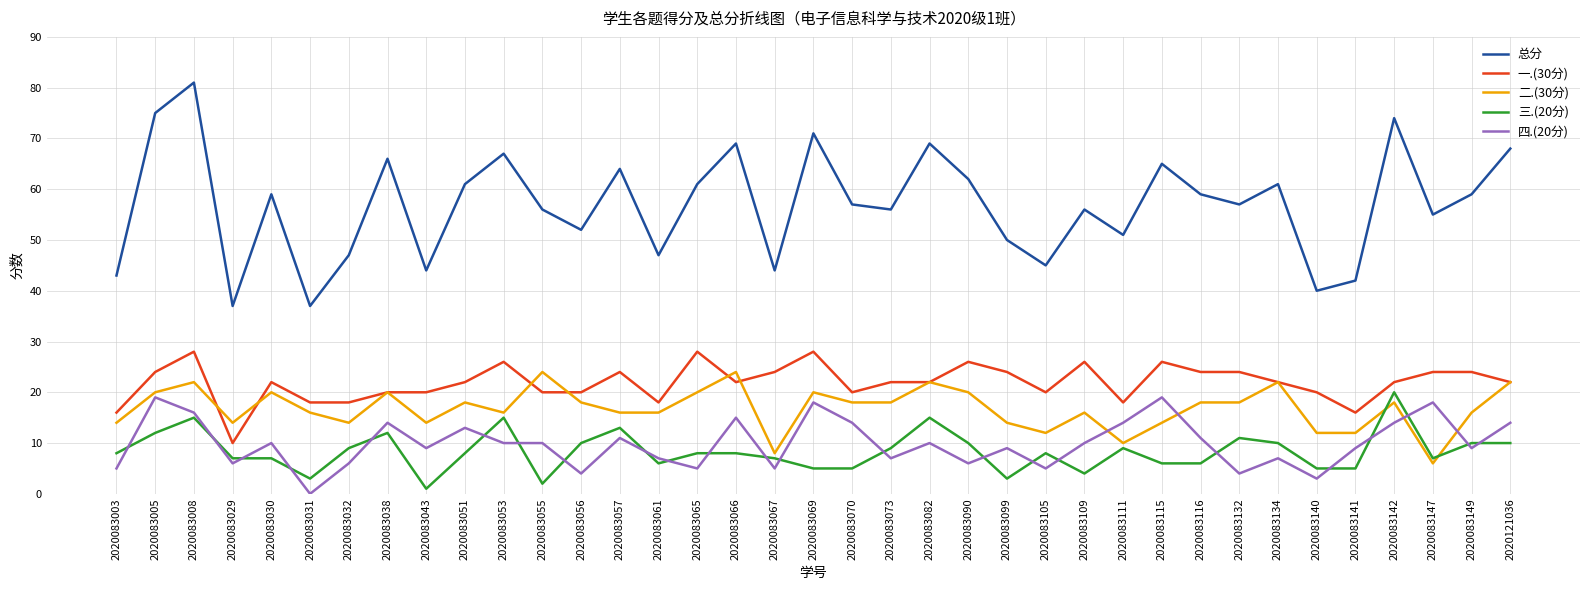

How many interior local peaks does the 总分 series have?

12